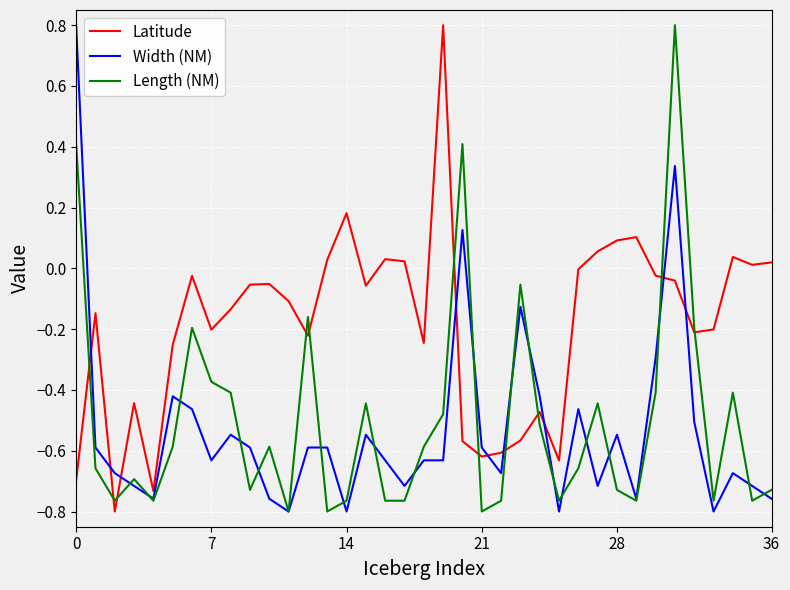

Which series has the largest total across all categories?

Latitude